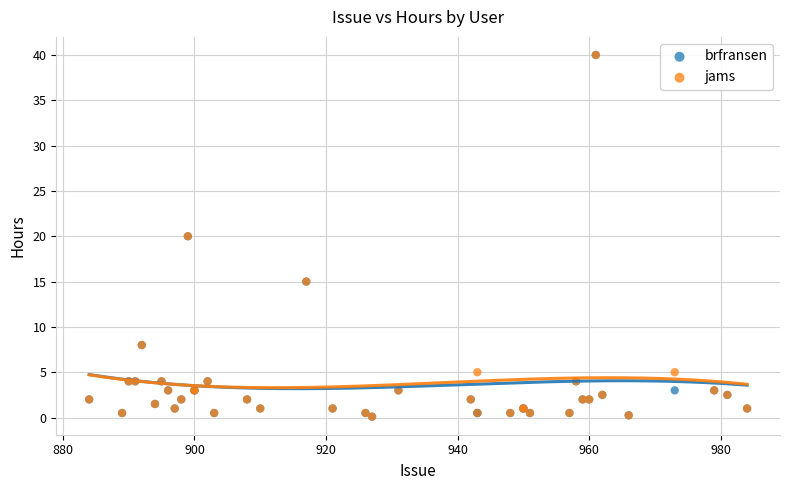

What are all the series names shown in the legend?

brfransen, jams